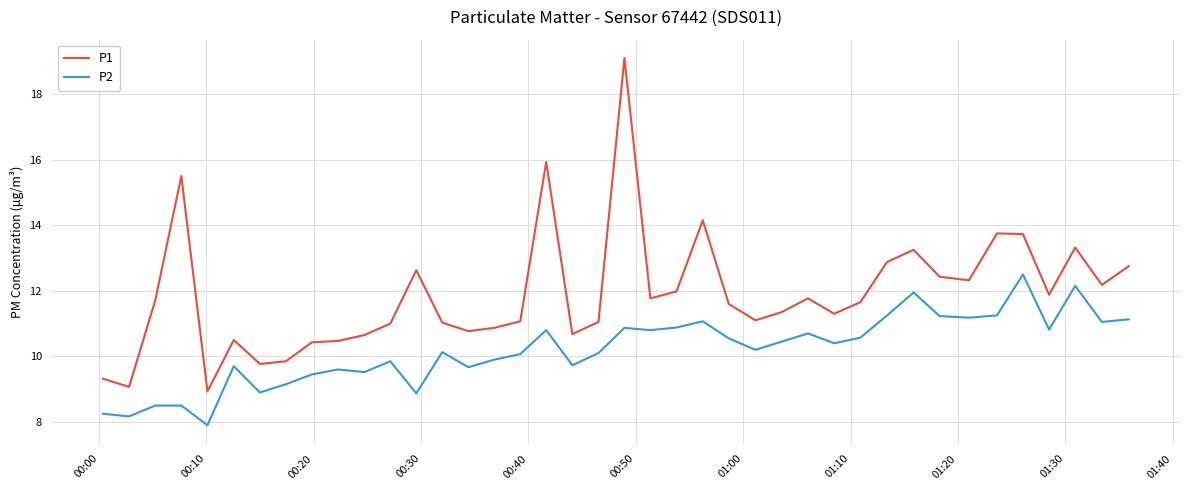

Which series has the largest range (max minus min)?

P1